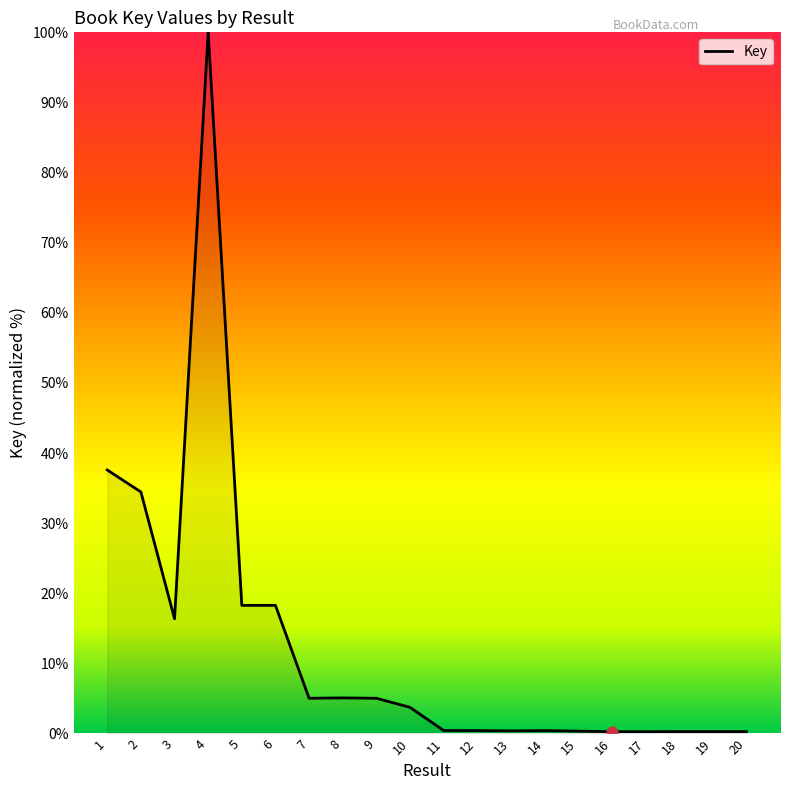

What is the change in value from 1 to 6?

-19.3